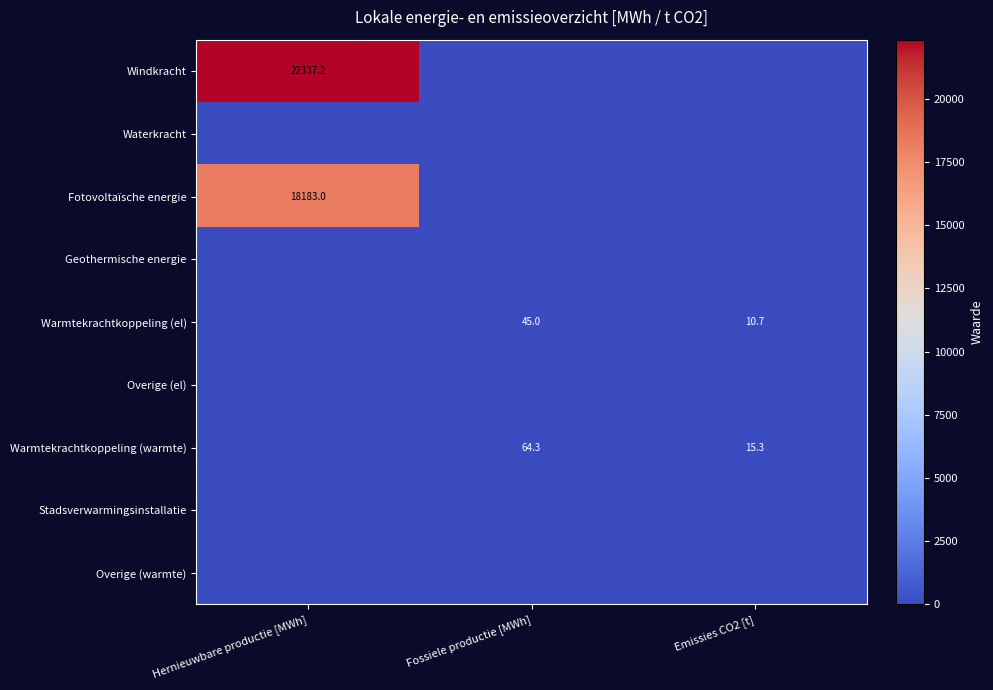

Count the number of data series in this chart.

9